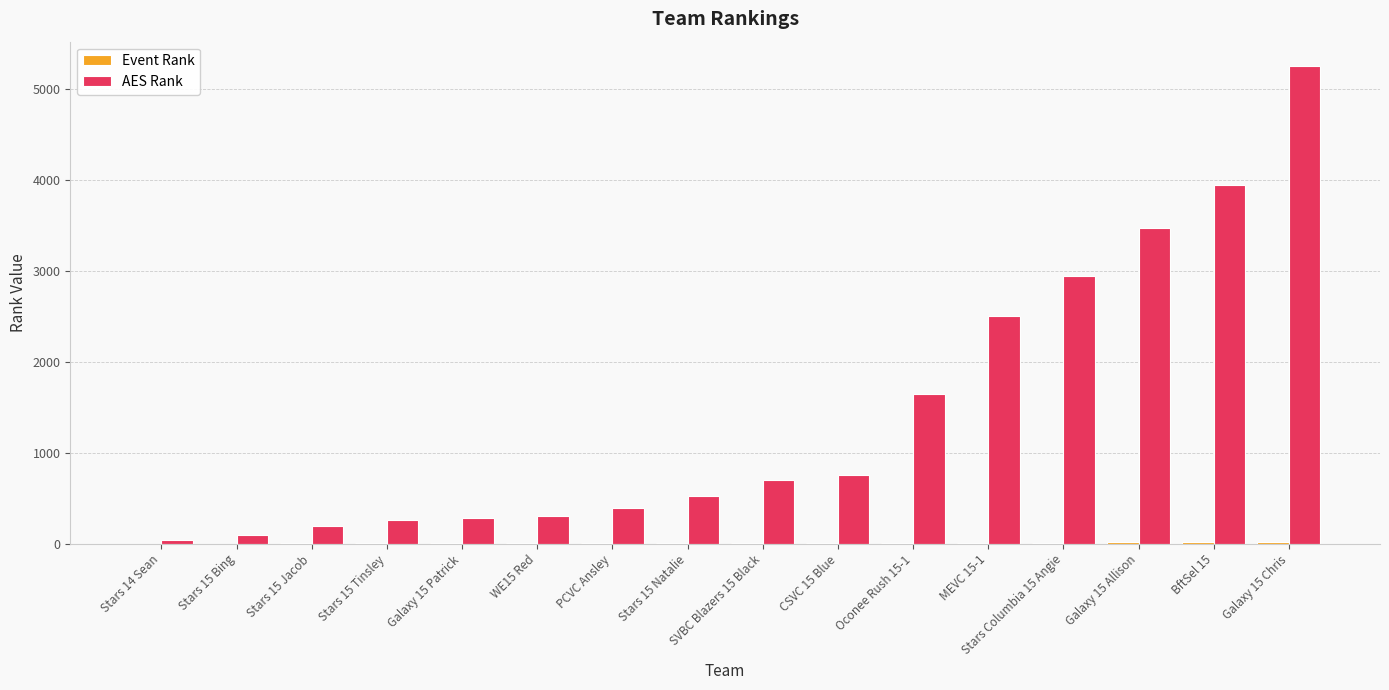

Which series has the largest total across all categories?

AES Rank